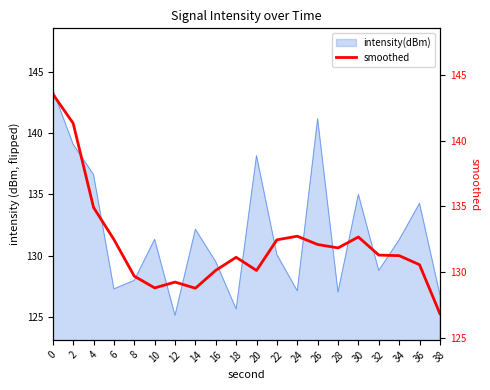

Is it true that intensity(dBm) equals 70.6 at 18?

False